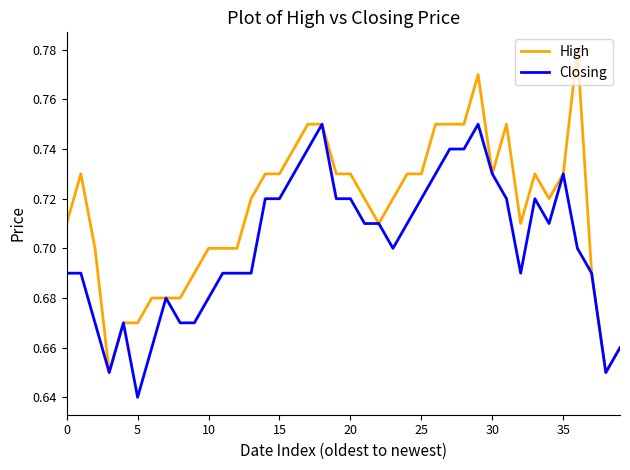

What is the difference between the maximum and minimum values in the High series?

0.1